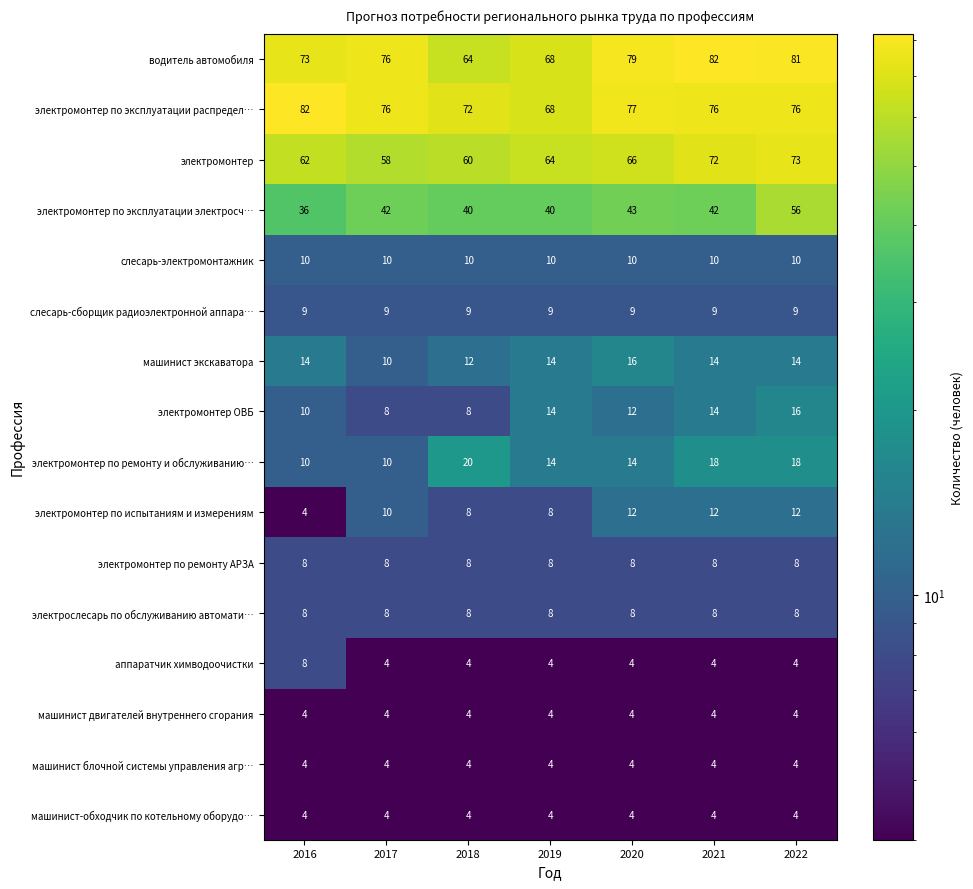

What is the highest value of the машинист двигателей внутреннего сгорания series?

4